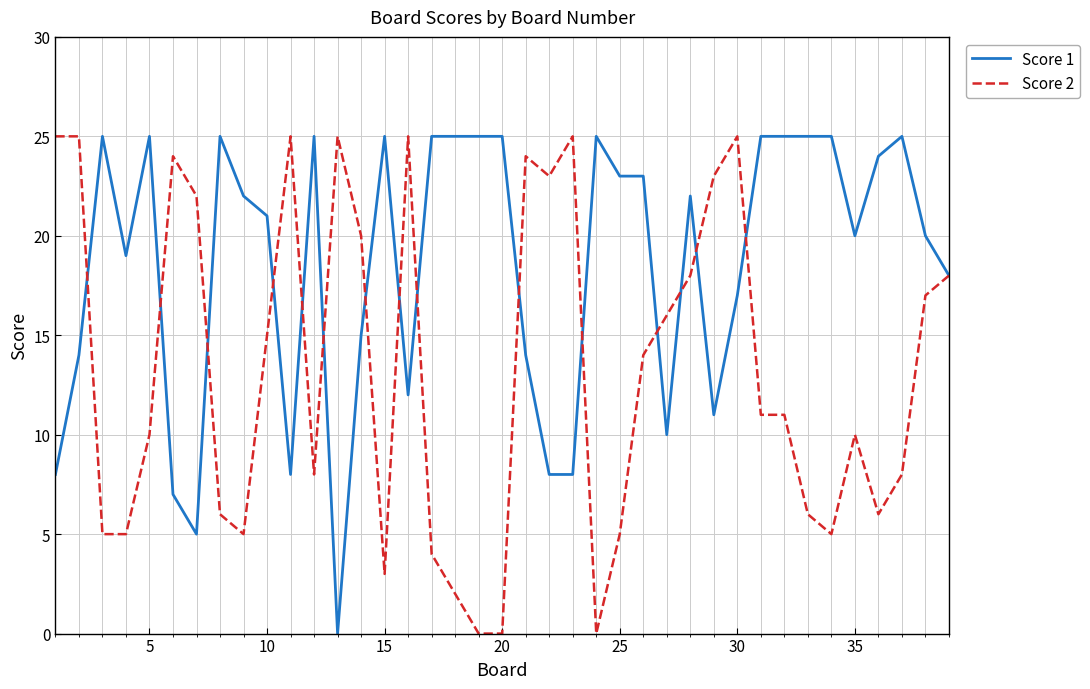

Which series has the largest total across all categories?

Score 1